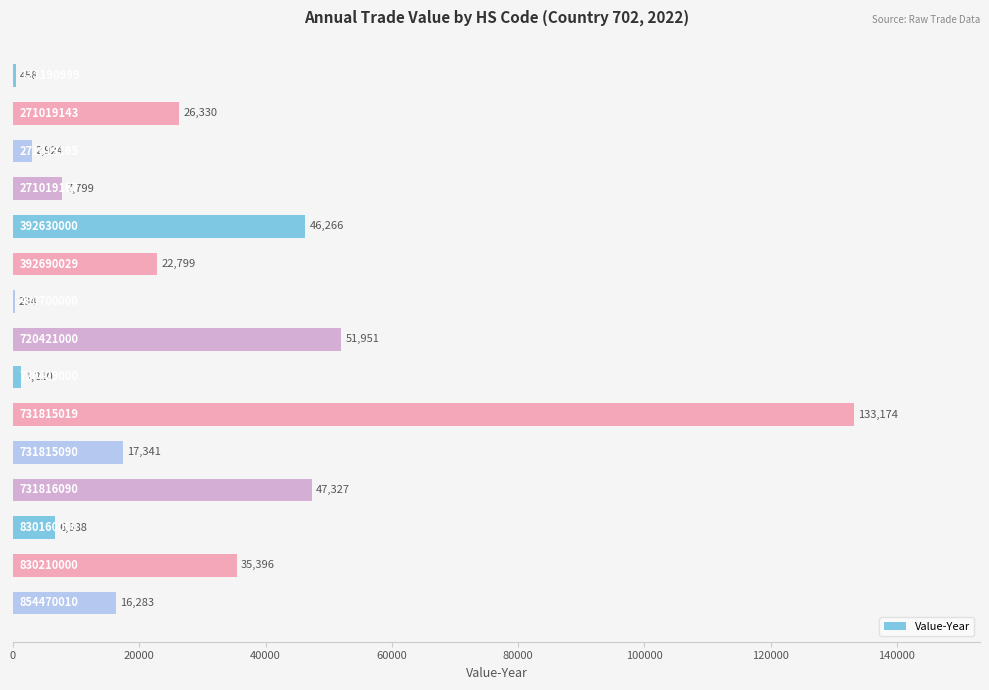

What is the maximum value shown in the chart?

133174